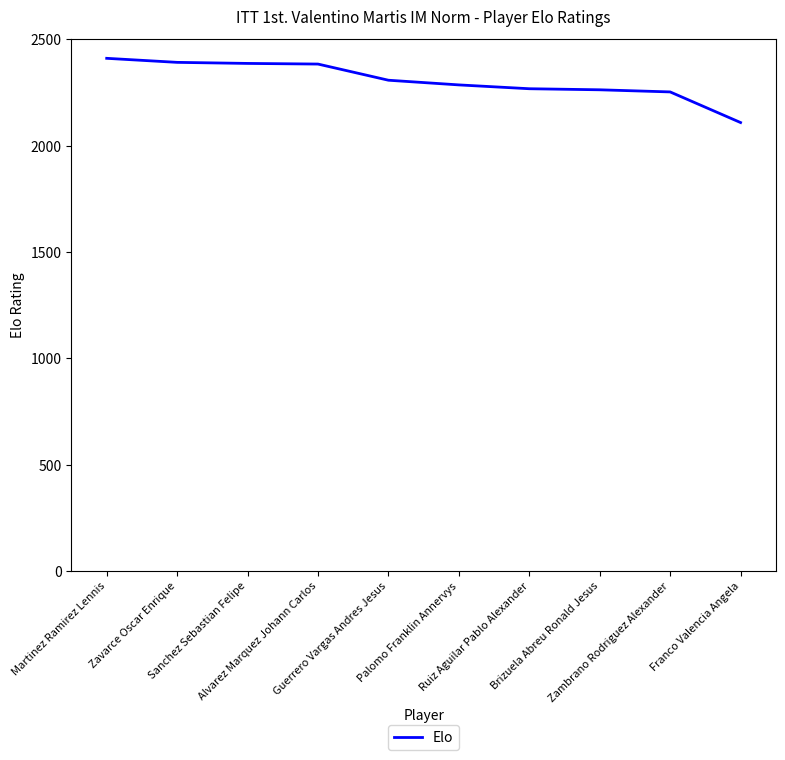

What is the difference between the second highest and second lowest values?

139